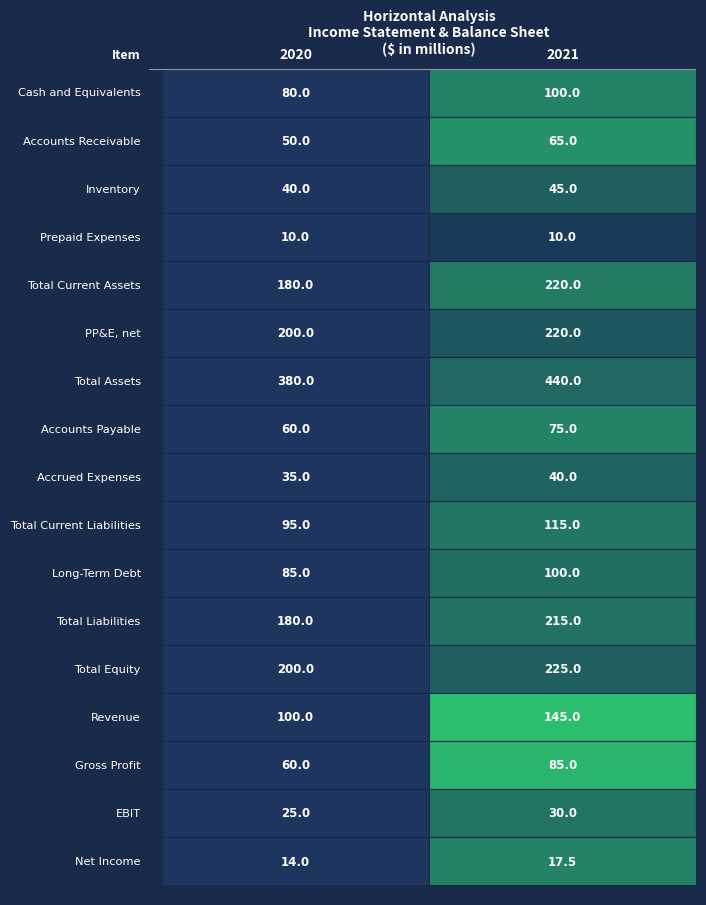

List the series in order of their peak value, highest first.

Total Assets, Total Equity, Total Current Assets, PP&E, net, Total Liabilities, Revenue, Total Current Liabilities, Cash and Equivalents, Long-Term Debt, Gross Profit, Accounts Payable, Accounts Receivable, Inventory, Accrued Expenses, EBIT, Net Income, Prepaid Expenses